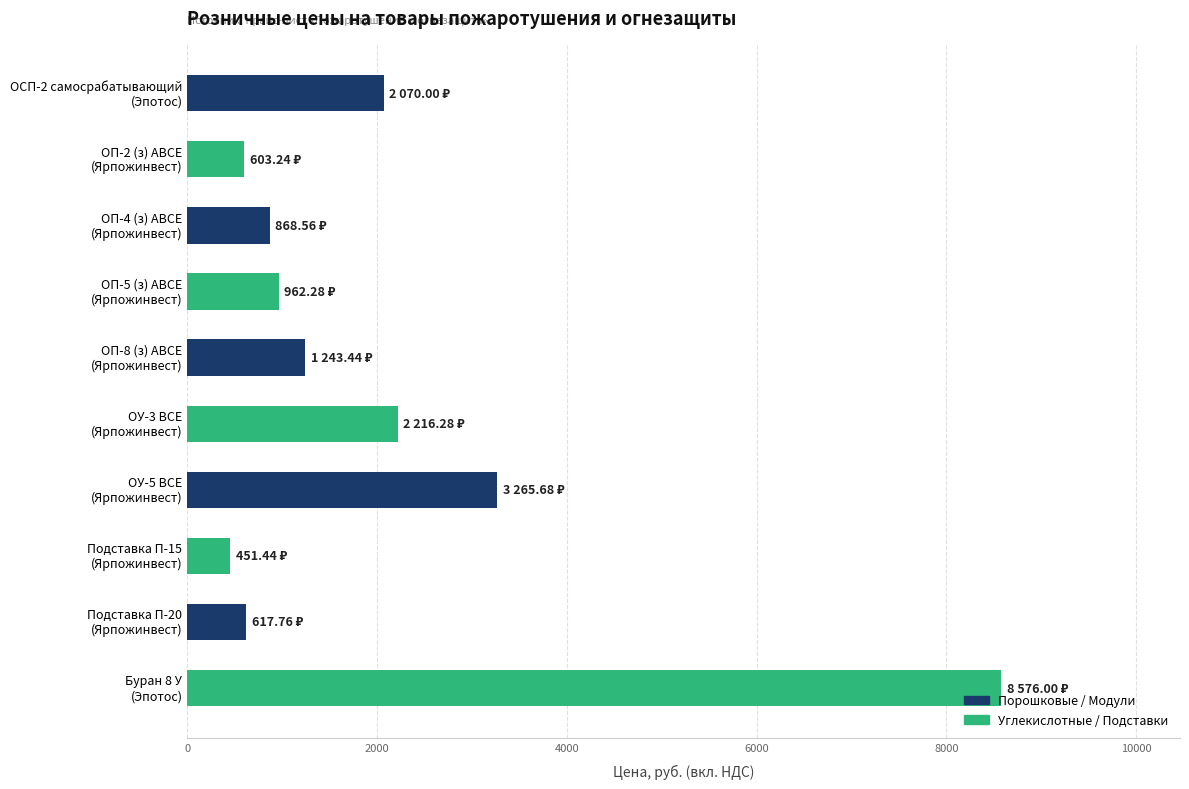

What is the difference between the maximum and minimum values?

8124.6